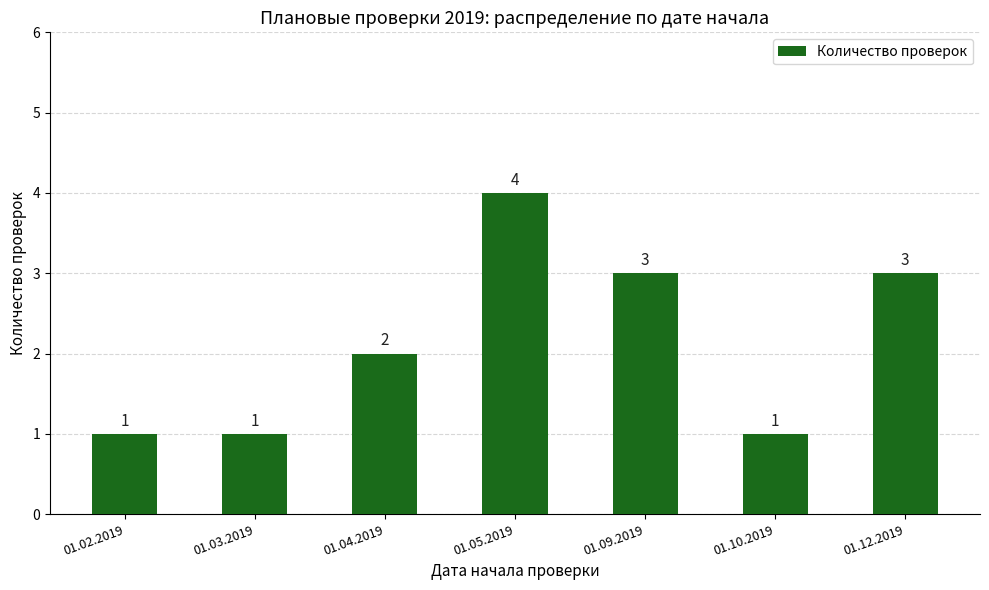

How many distinct data groups are displayed?

1